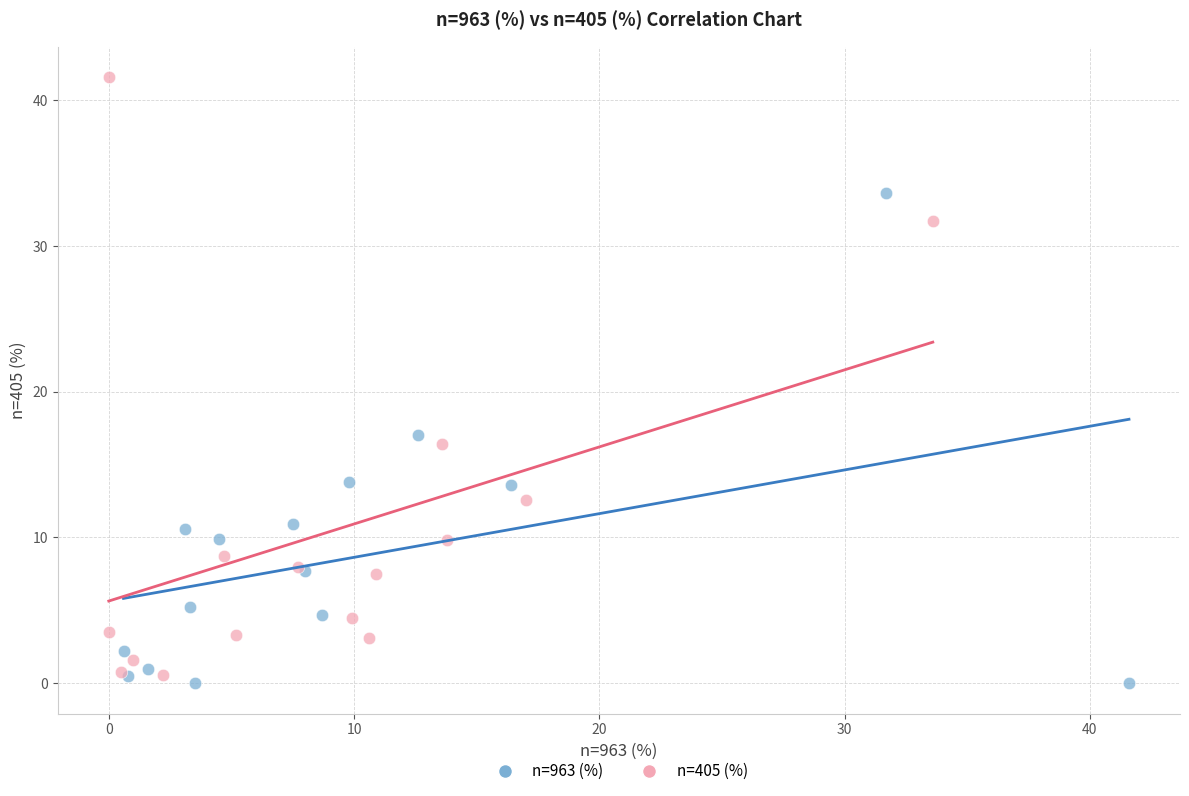

Which series contains the highest Y value?

n=405 (%)